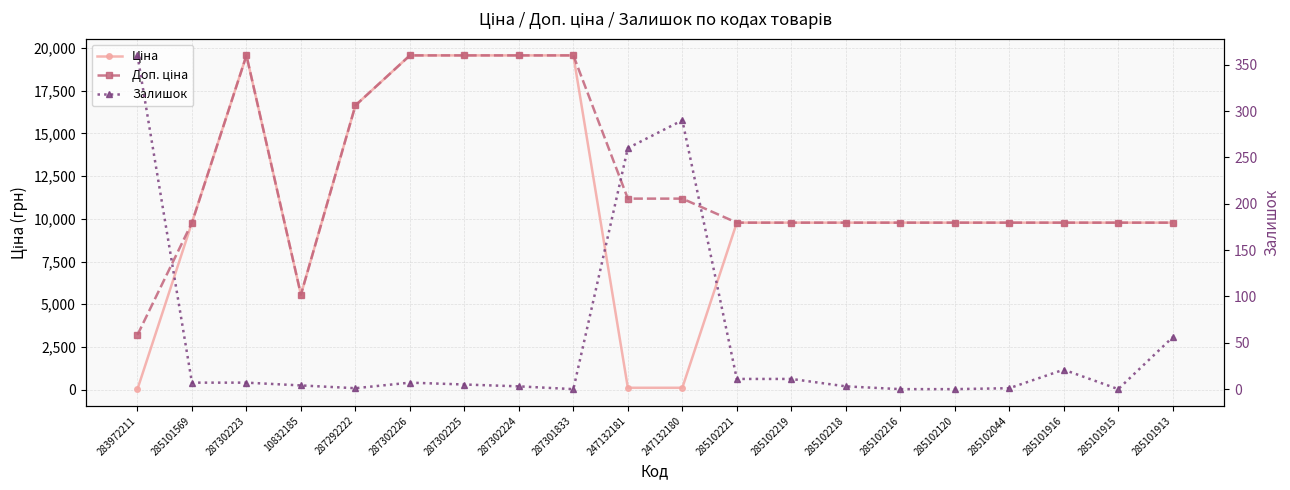

True or false: Залишок and Доп. ціна cross at least once.

False